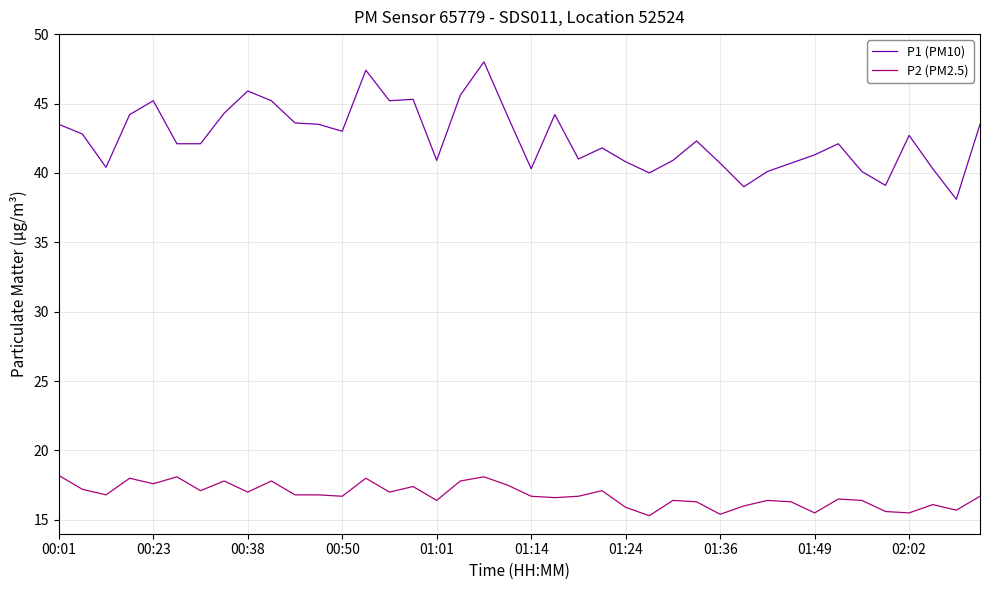

List the series in order of their overall mean, highest first.

P1 (PM10), P2 (PM2.5)